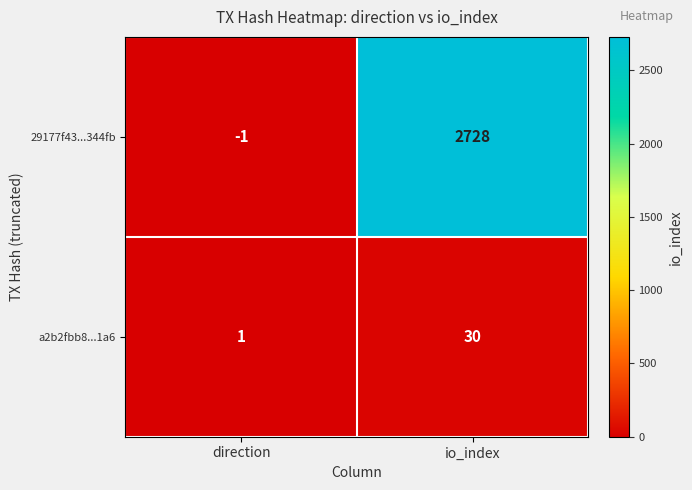

What is the maximum value shown in the chart?

2728